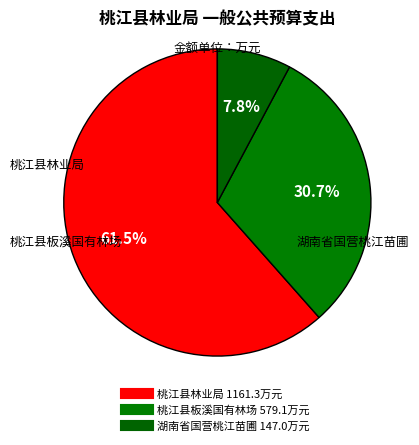

Count the number of slices in the pie.

3